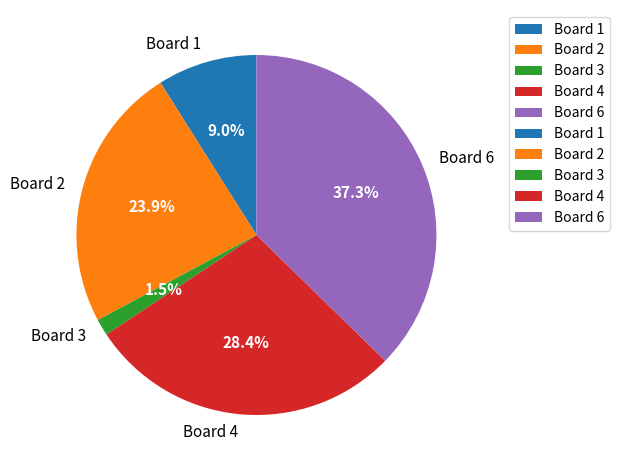

To the nearest percent, what is the difference between the largest and smallest slice percentages?

36%